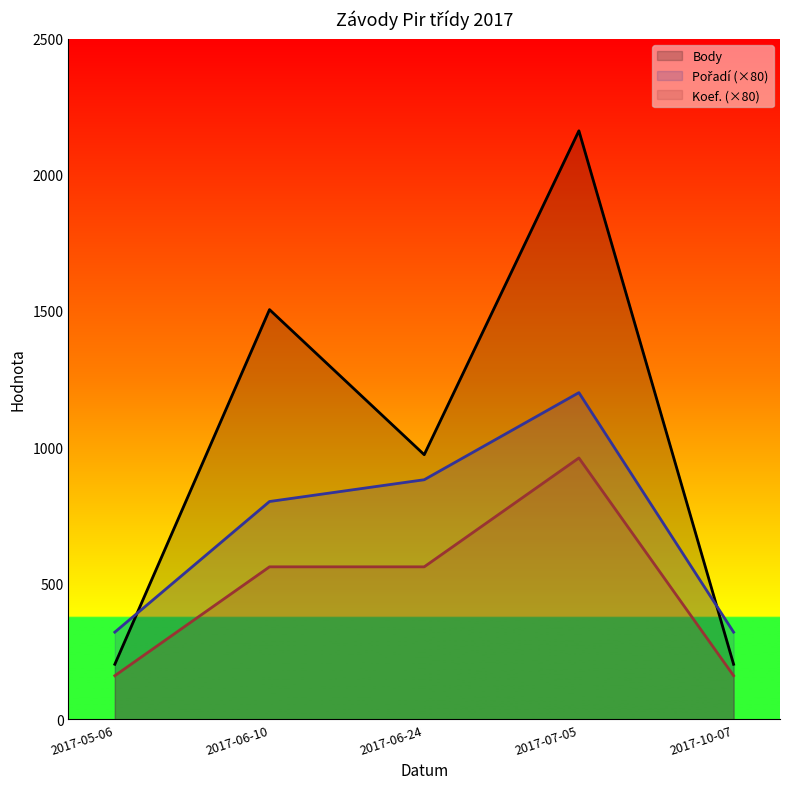

Which category has the highest value in the Koef. (×80) series?

2017-07-05